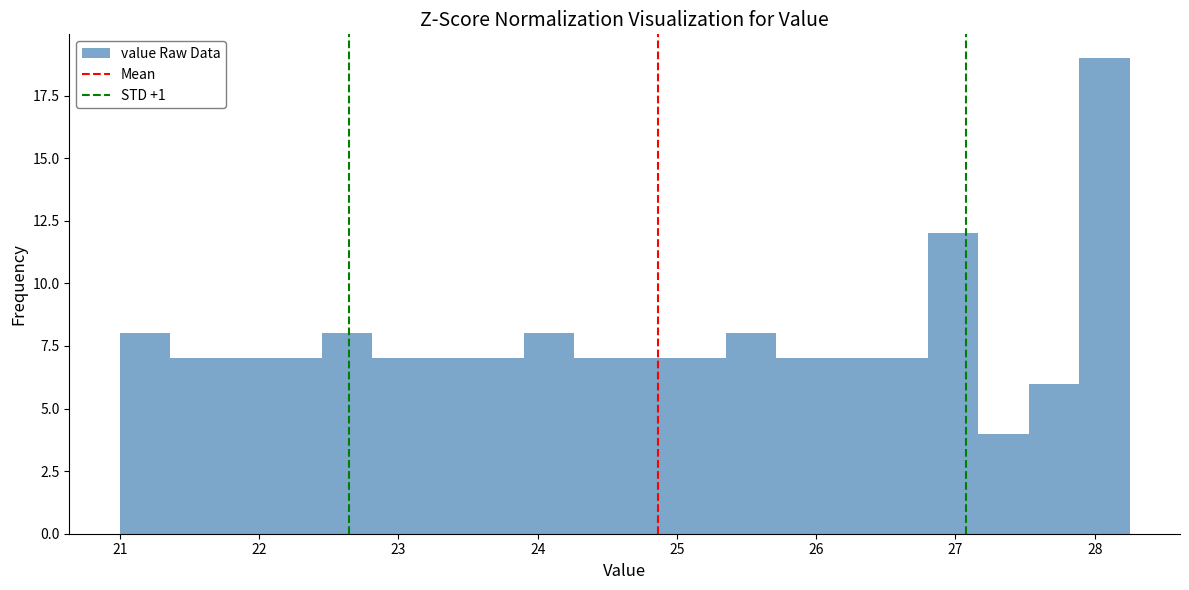

Read against the x-axis, roughly where is the centre of the tallest bar?

28.1